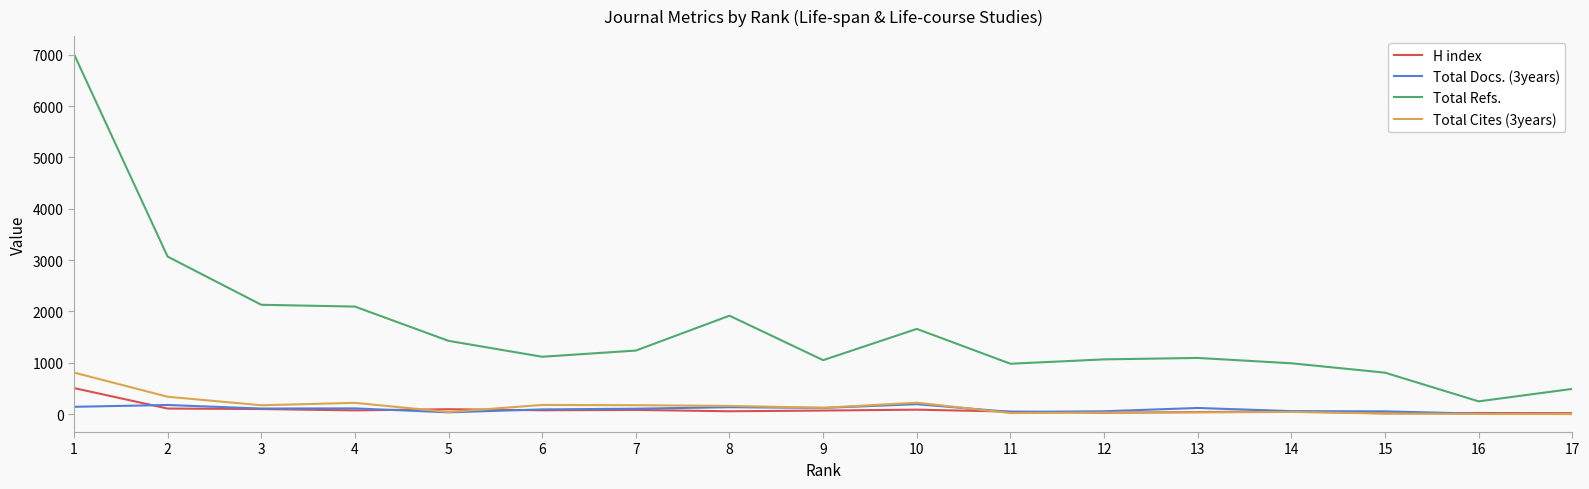

The value of Total Docs. (3years) at 2 is 176. True or false?

True